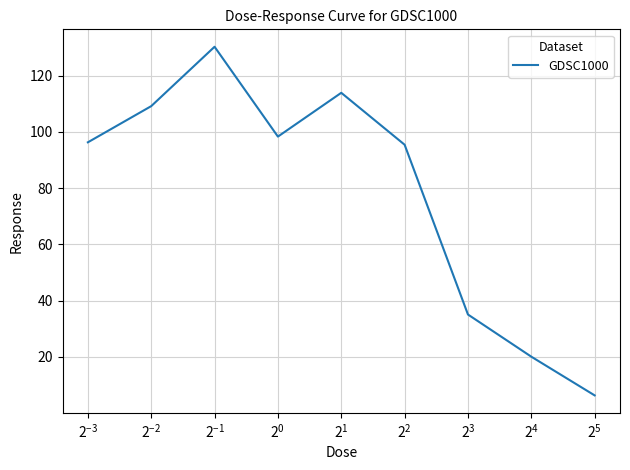

What is the maximum value shown in the chart?

130.2